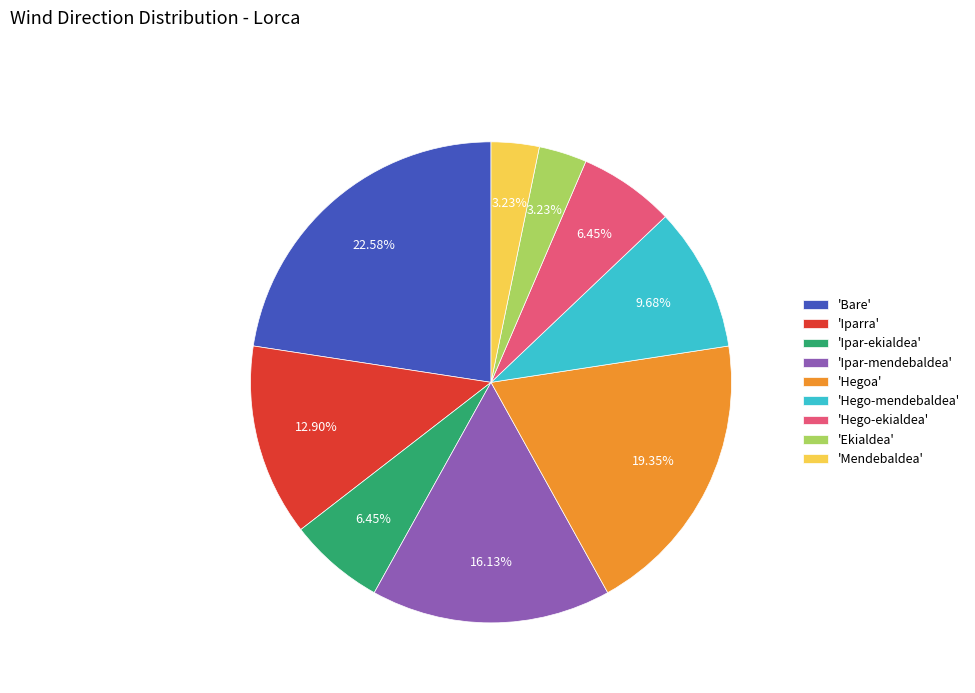

How many slices are in this pie chart?

9